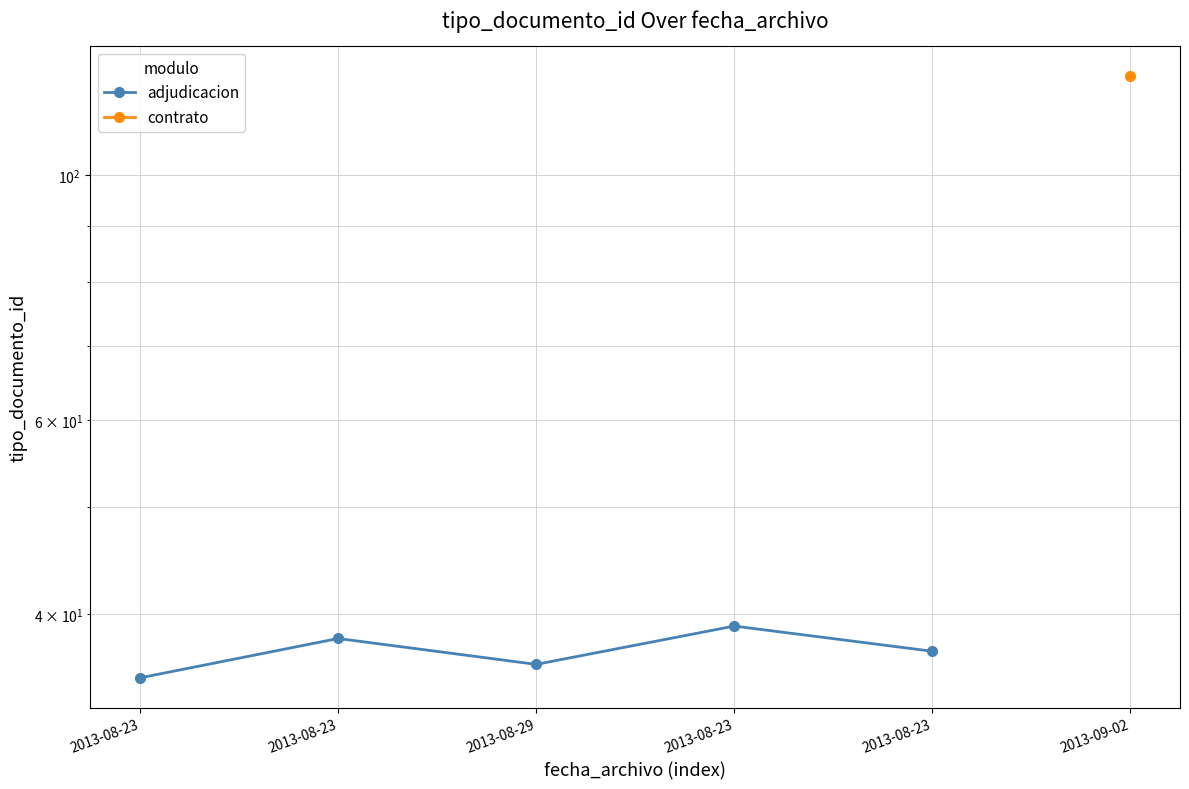

The value at 2013-08-23 is 16. True or false?

False